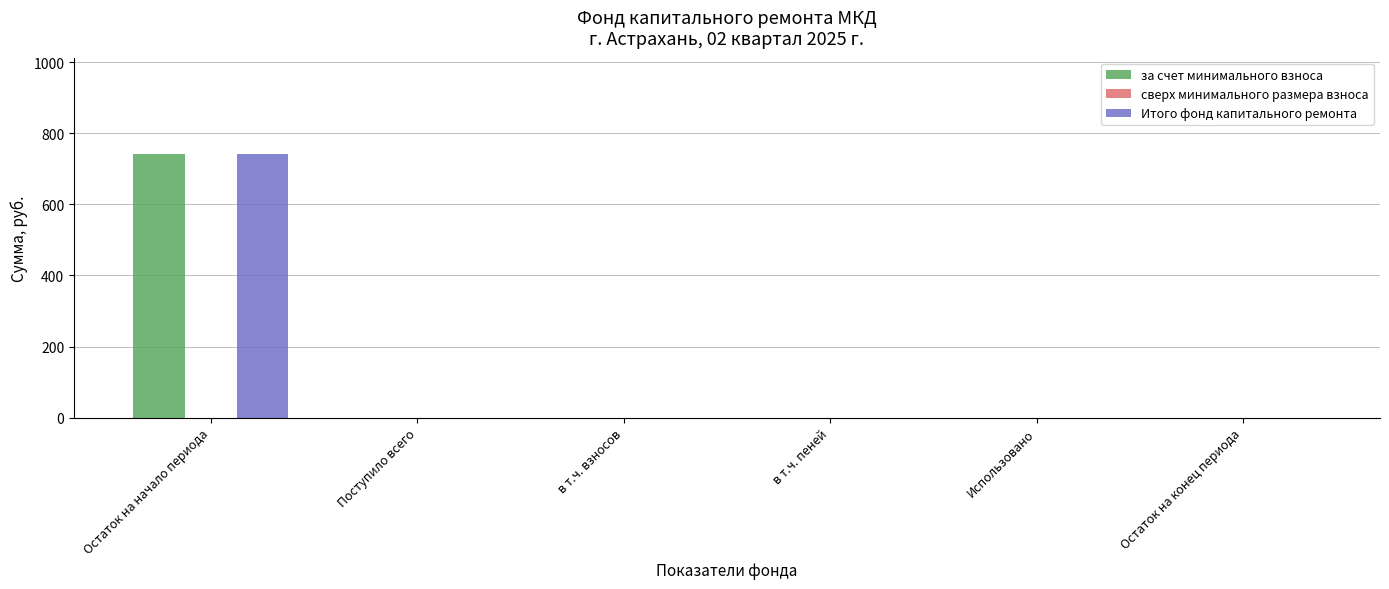

How many values in the Итого фонд капитального ремонта series exceed 0?

1